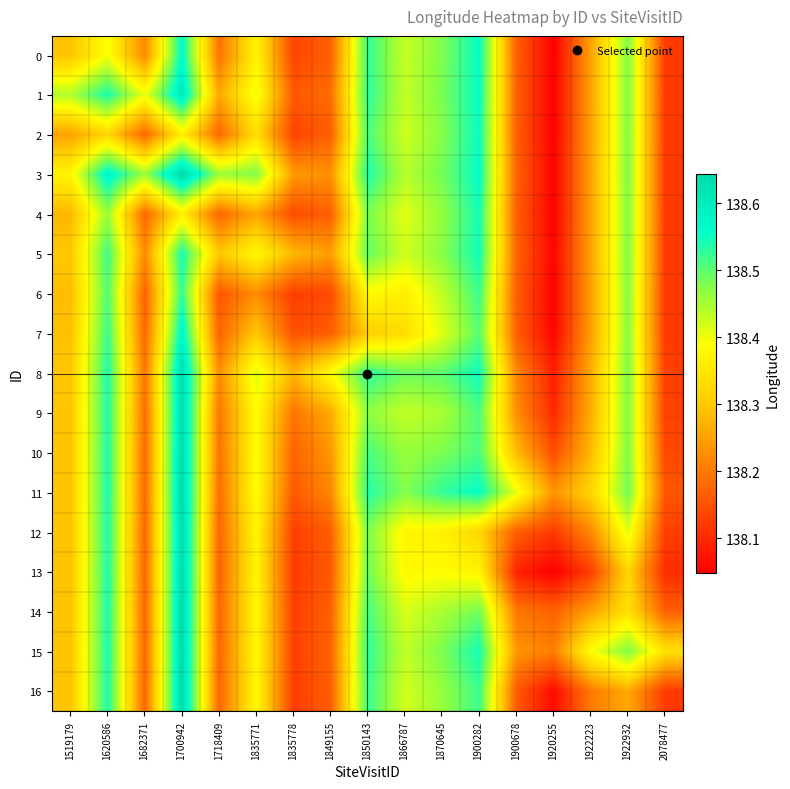

At how many categories does at least one series exceed 138?

17